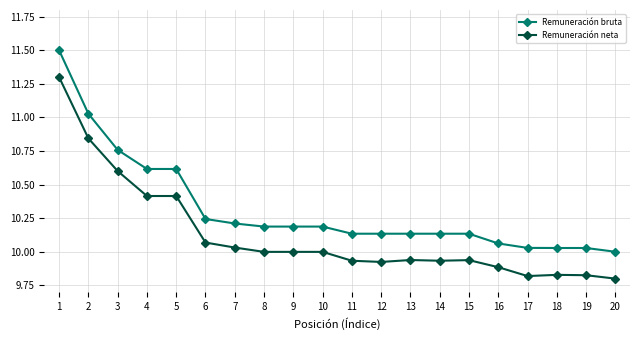

At which label does Remuneración neta reach its minimum?

20